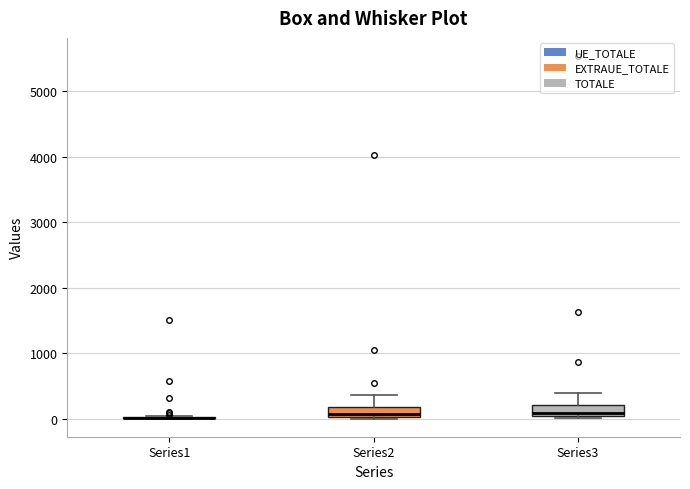

Reading left to right, read every box against the y-axis: the position of its median line, the range the box covers, and the ends of its whiskers. The values are not printed on the chart, so give them approximately, as read against the axis.

Series1: box collapsed to a line at 0, whiskers 0 to 0
Series2: median 100, box 0 to 200, whiskers 0 to 400
Series3: median 100, box 0 to 200, whiskers 0 (just below the box's lower edge) to 400